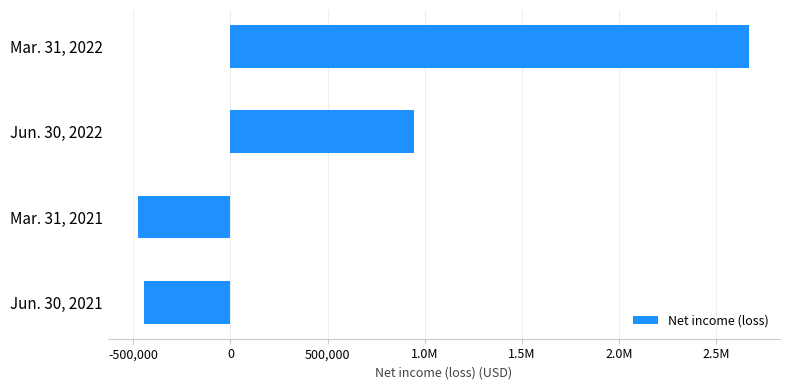

How many data points are less than 944029?

2